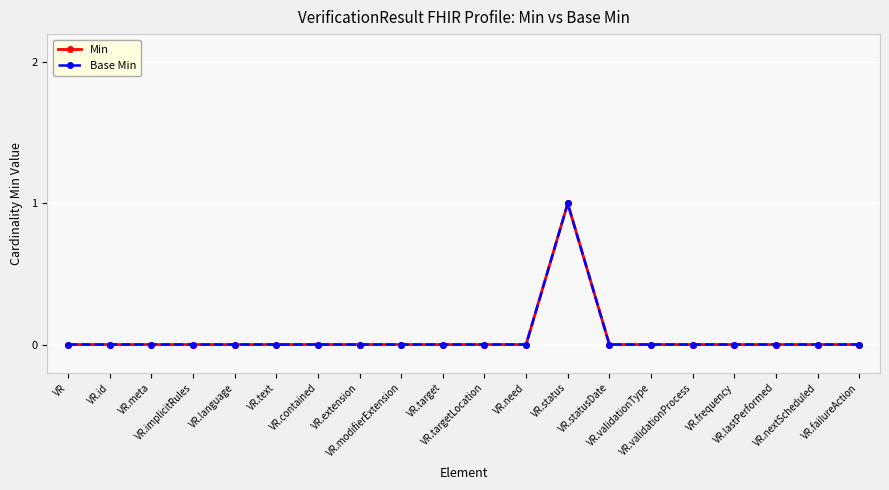

Does the chart have visible grid lines?

Yes